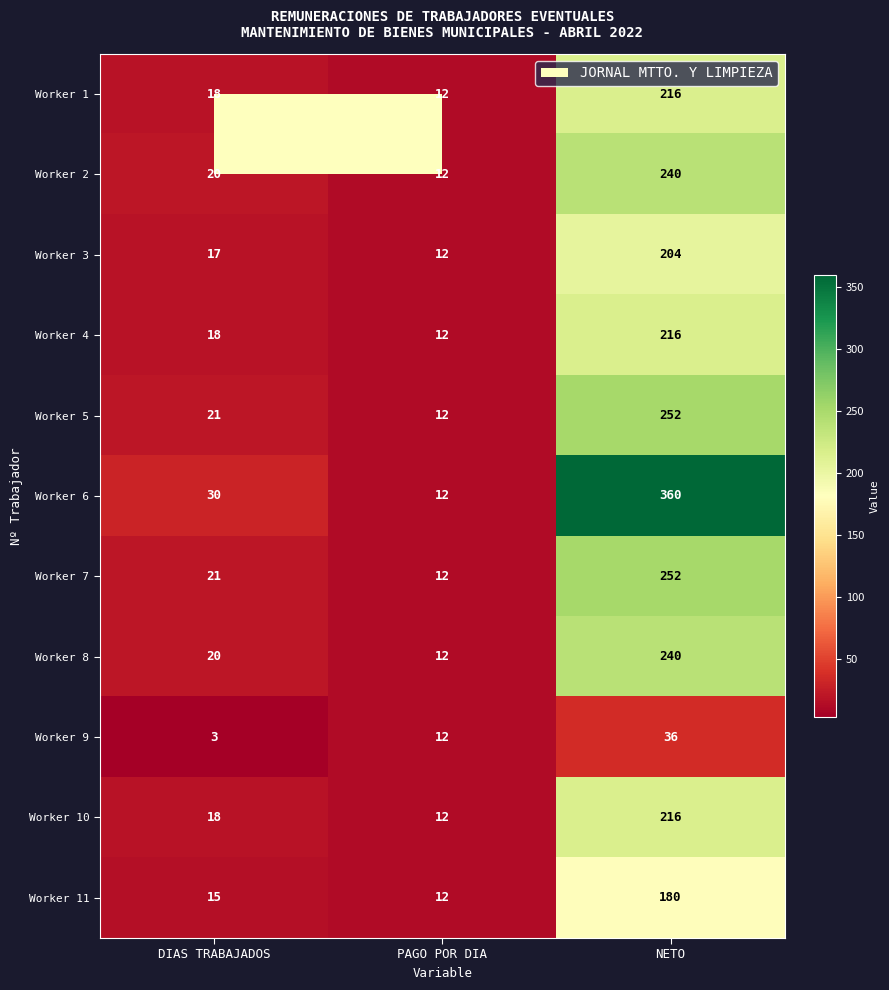

What is the lowest value of the Worker 3 series?

12